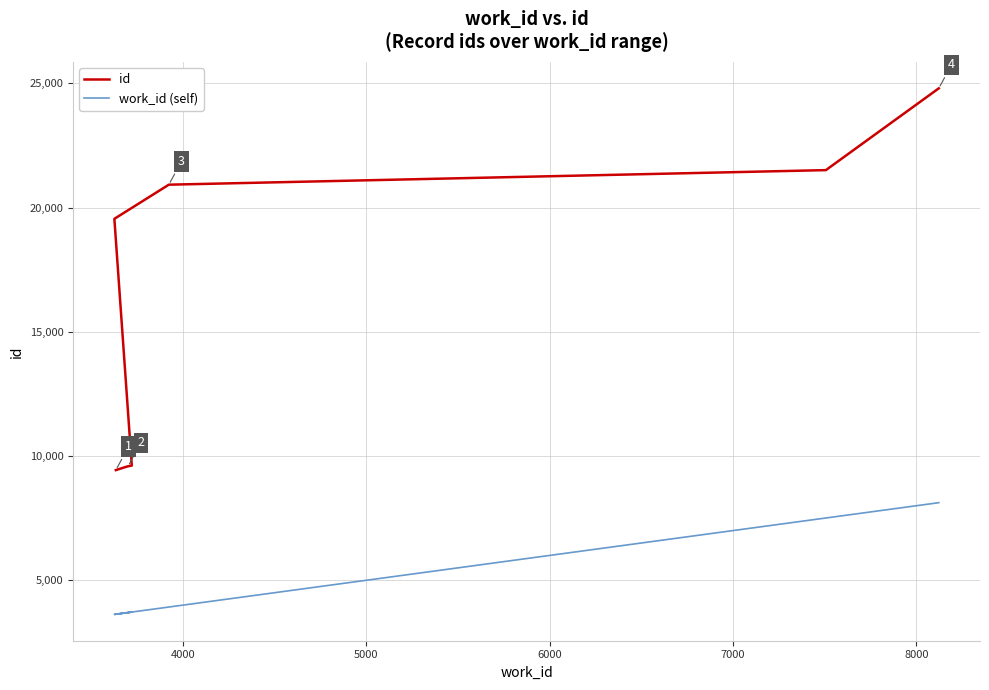

True or false: work_id (self) and id cross at least once.

False